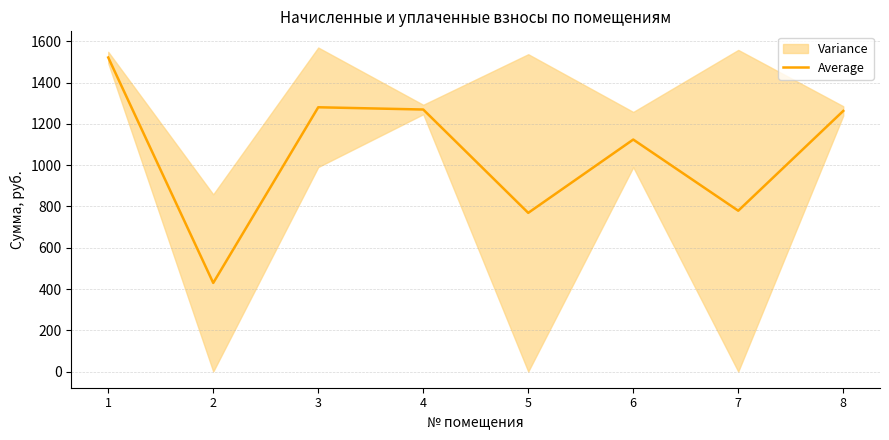

The value at 1 is 402.9. True or false?

False